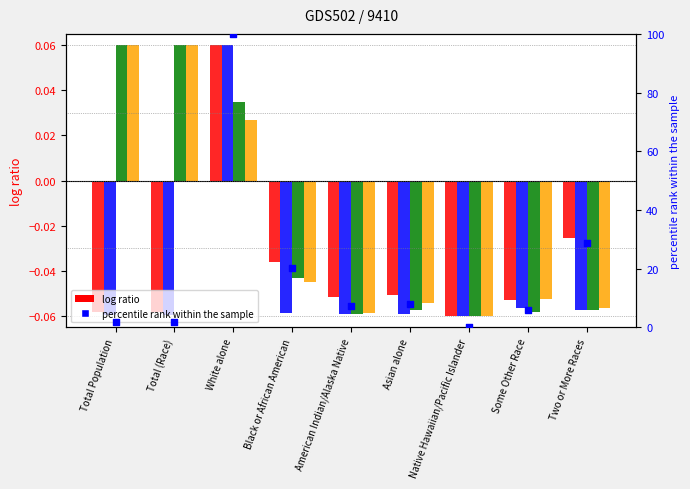

At how many categories does at least one series exceed 61?

1